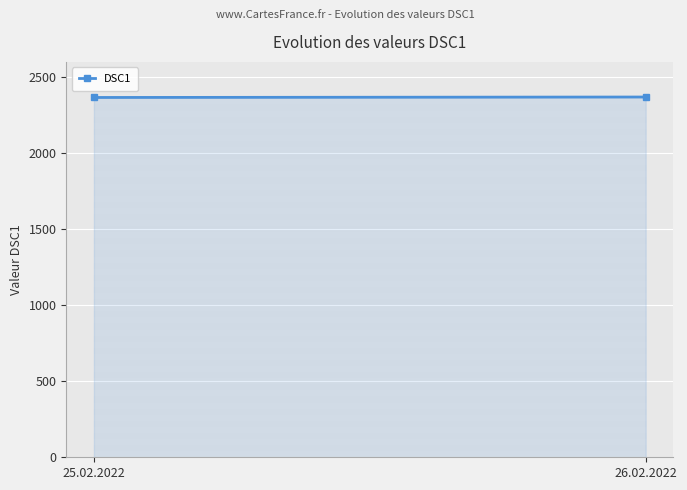

What value does the data have at 26.02.2022?

2369